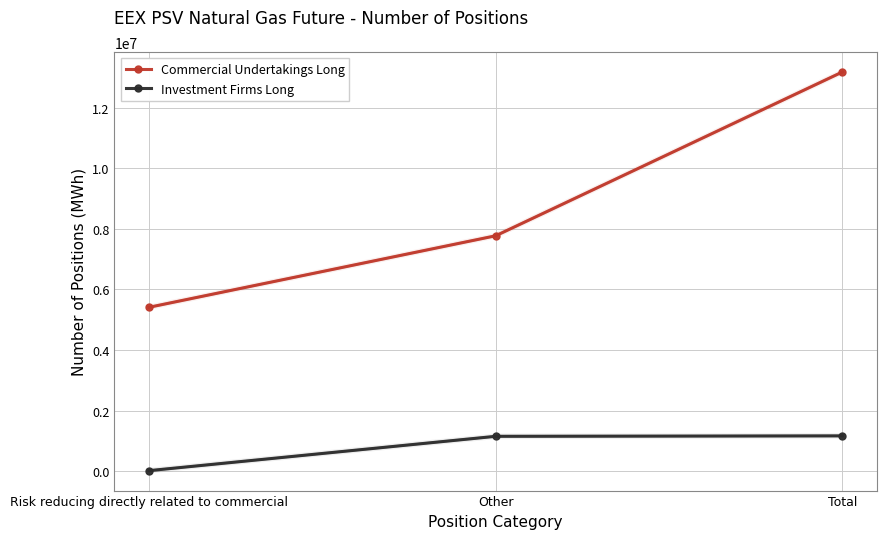

What position from the left is Other?

2